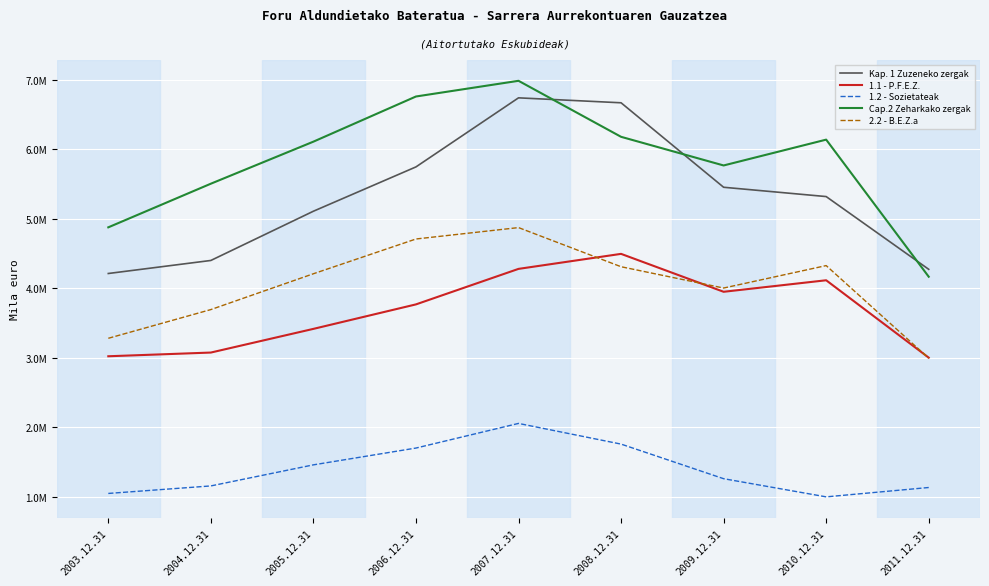

The 1.1 - P.F.E.Z. series shows 3415910.4 at 2005.12.31. True or false?

True